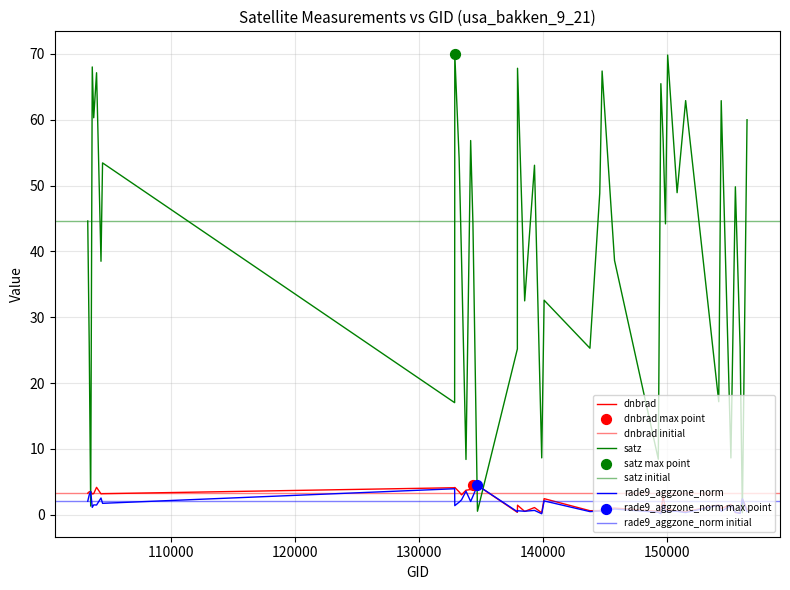

Which series contains the lowest Y value?

rade9_aggzone_norm